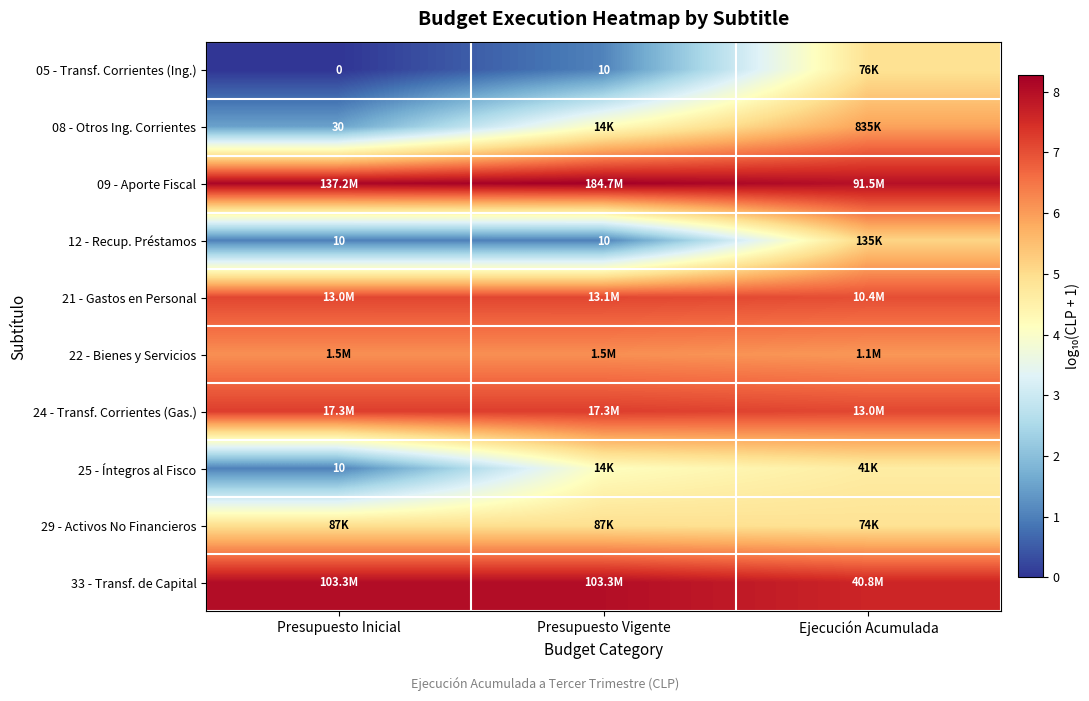

What is the difference between the maximum and minimum values in the 29 - Activos No Financieros series?

0.1